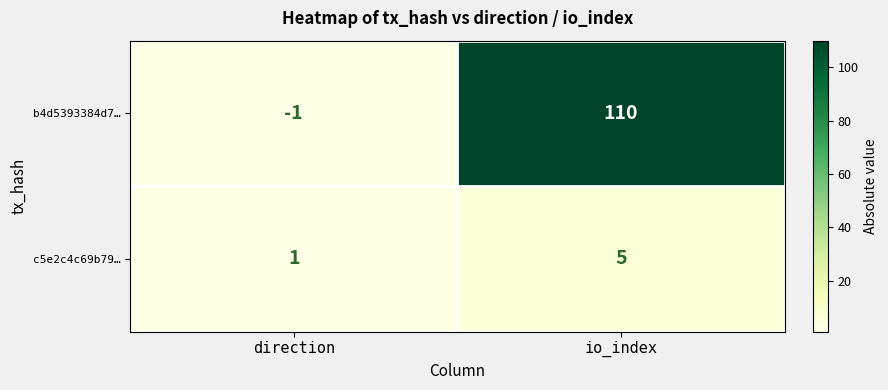

Rank the series at direction from lowest to highest value.

b4d5393384d7…, c5e2c4c69b79…